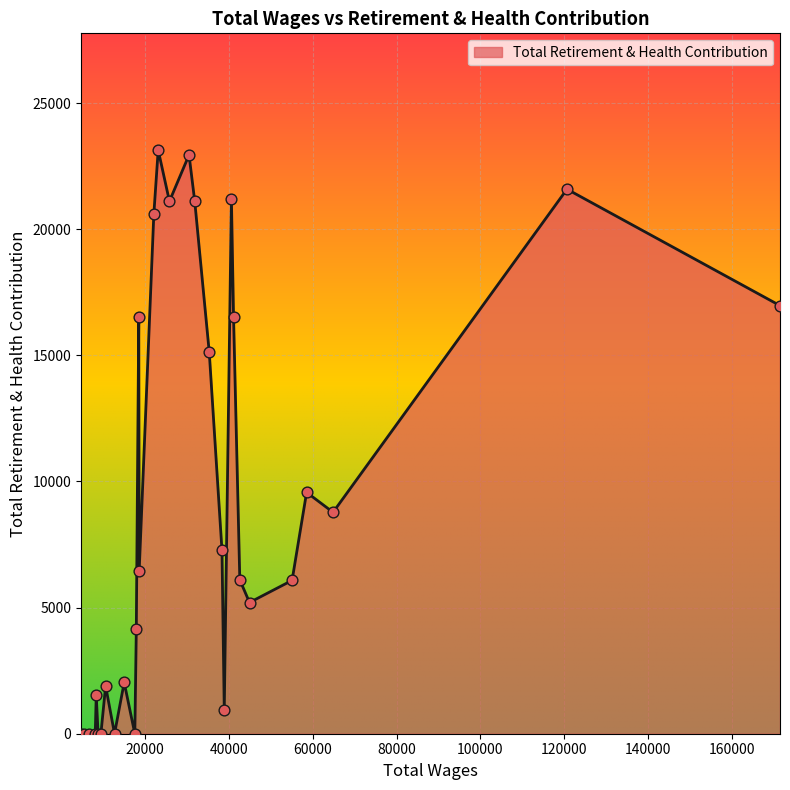

What is the greatest value displayed?

23138